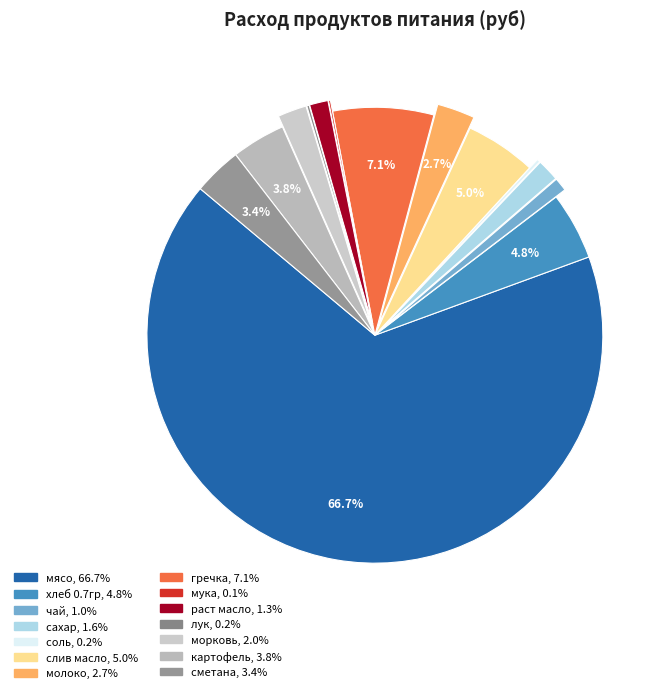

What is the total percentage of картофель and гречка?

11.0%